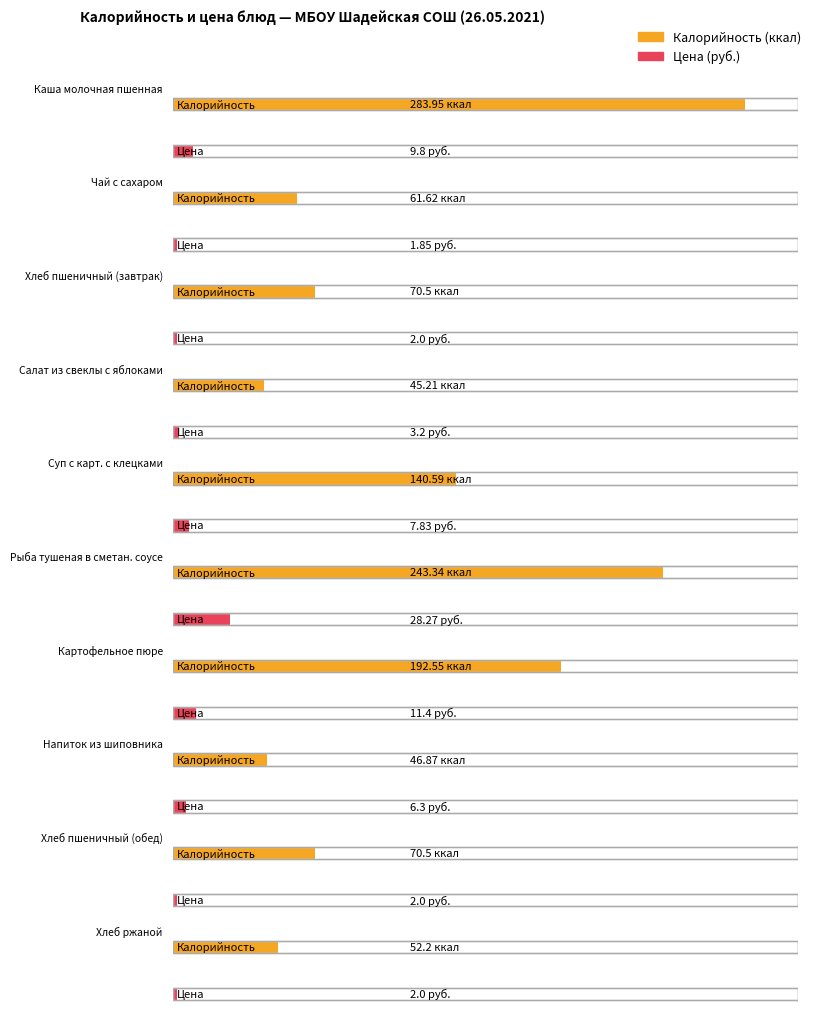

At which category is the sum across all series the highest?

Каша молочная пшенная